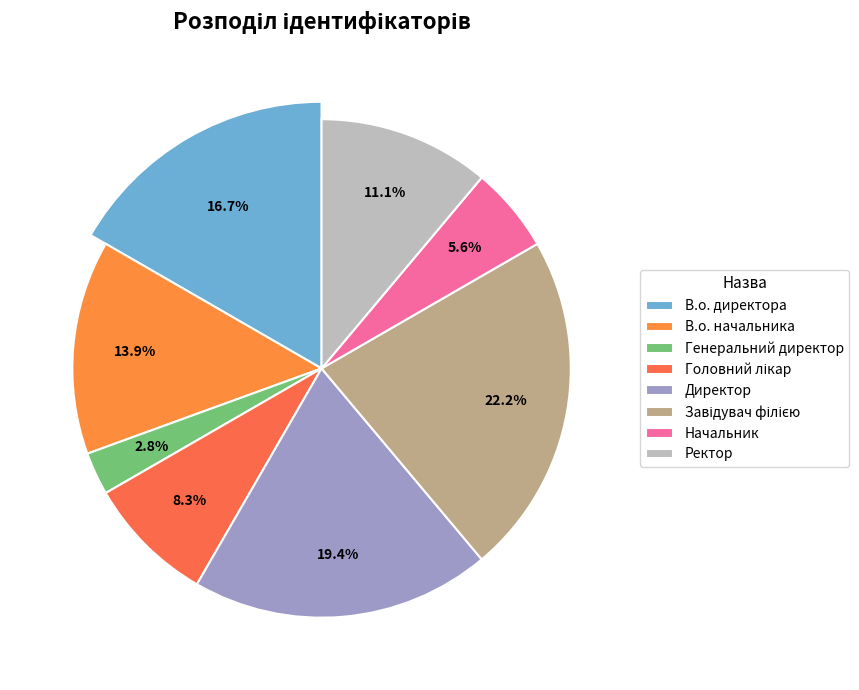

What percentage is the В.о. директора slice, to the nearest percent?

17%